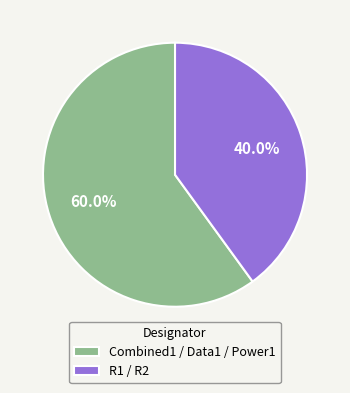

To the nearest percent, what is the combined percentage of R1 / R2 and Combined1 / Data1 / Power1?

100%